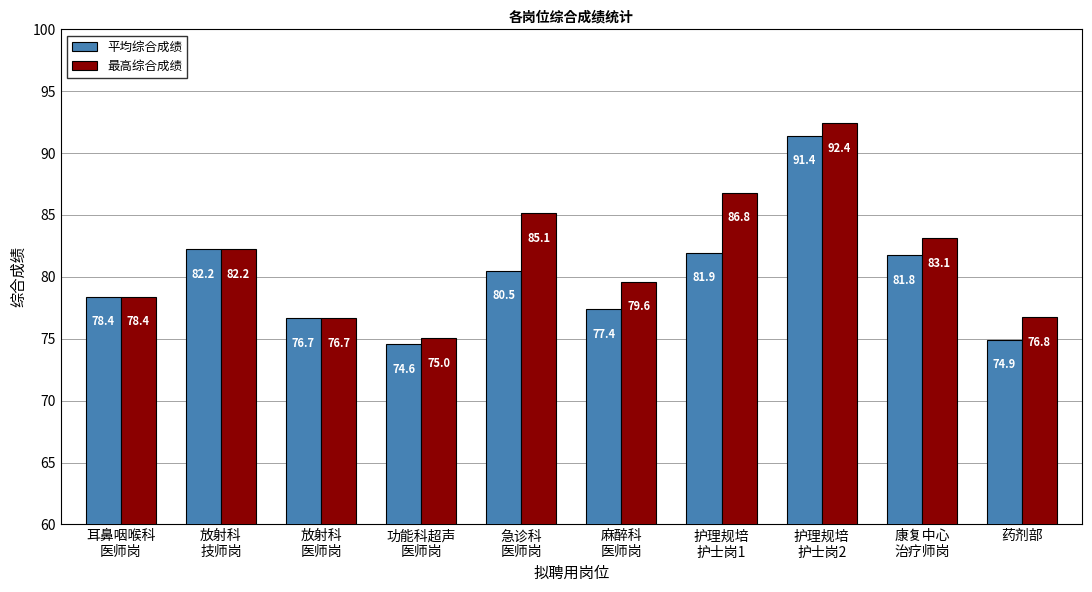

How many values in the 最高综合成绩 series are below 82?

5